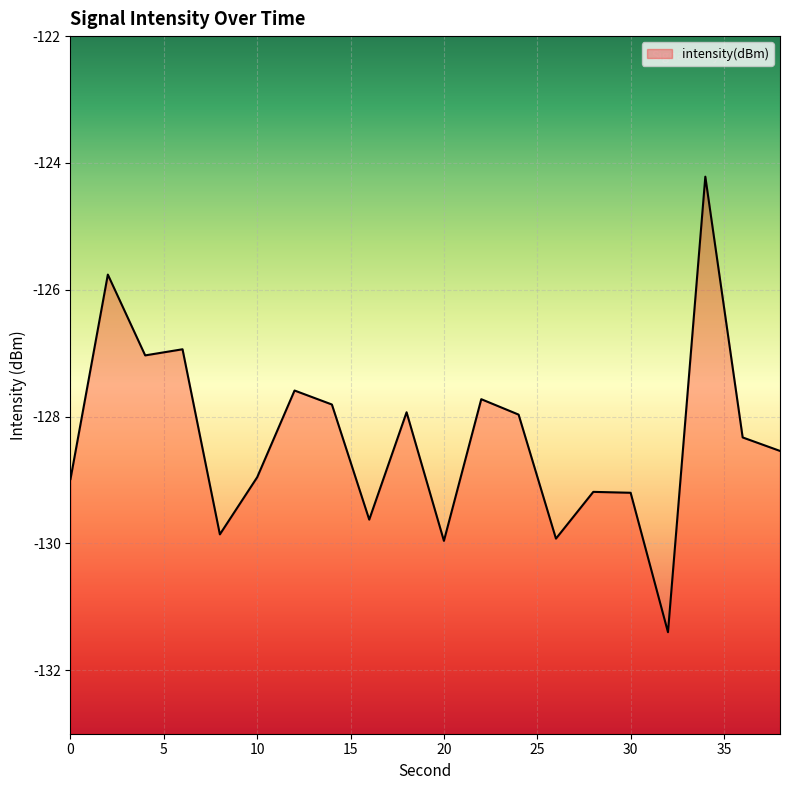

At which label is the value closest to -127?

4